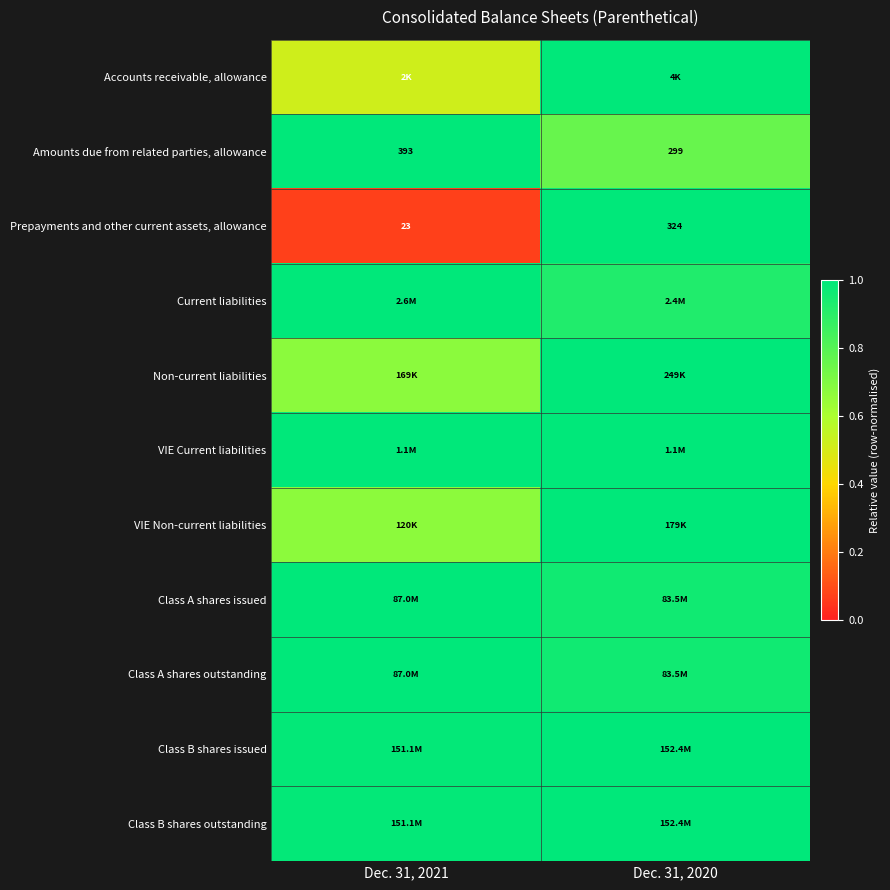

How many distinct data groups are displayed?

11